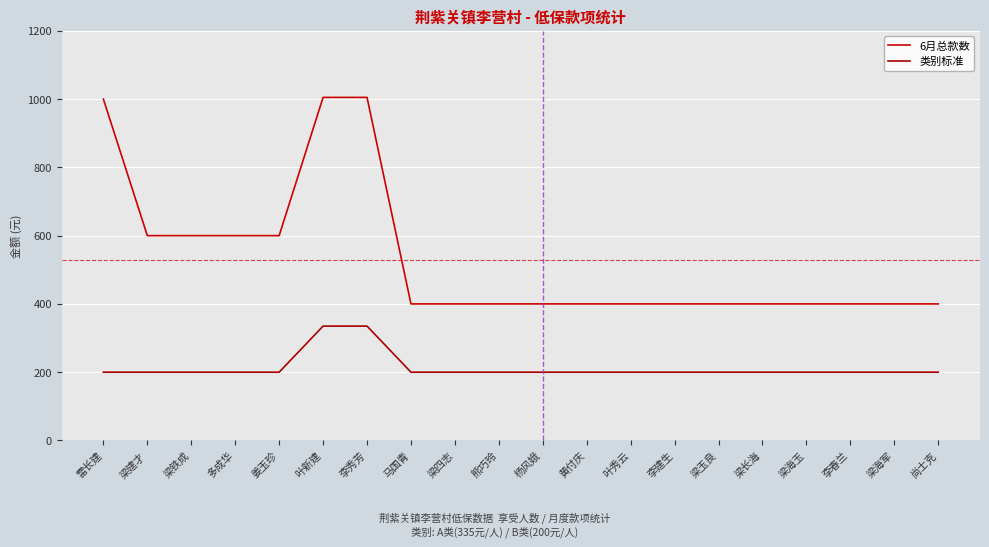

Rank the series by their maximum value, from highest to lowest.

6月总款数, 类别标准